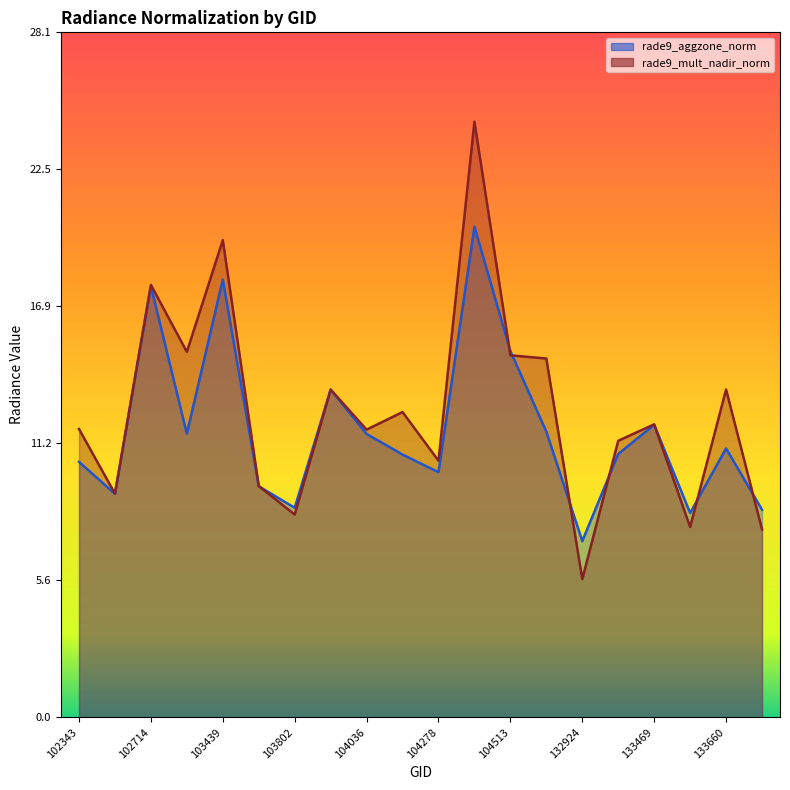

What is the sum of all rade9_mult_nadir_norm values?

251.3